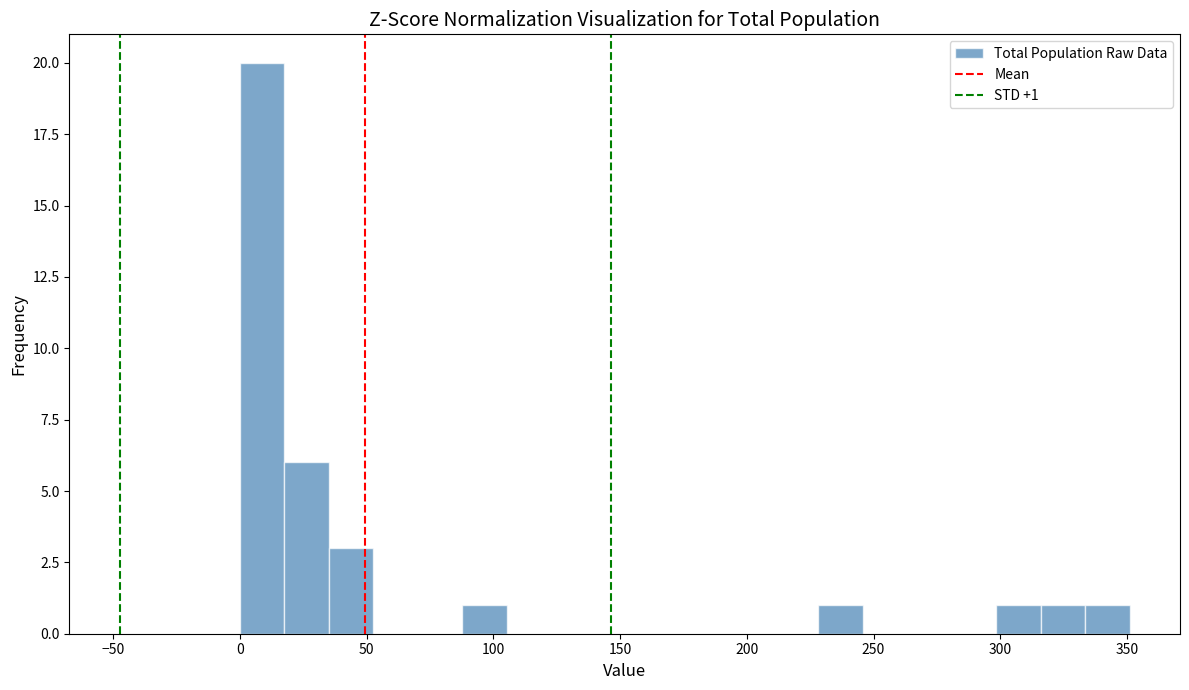

Read against the x-axis, roughly where is the centre of the tallest bar?

10